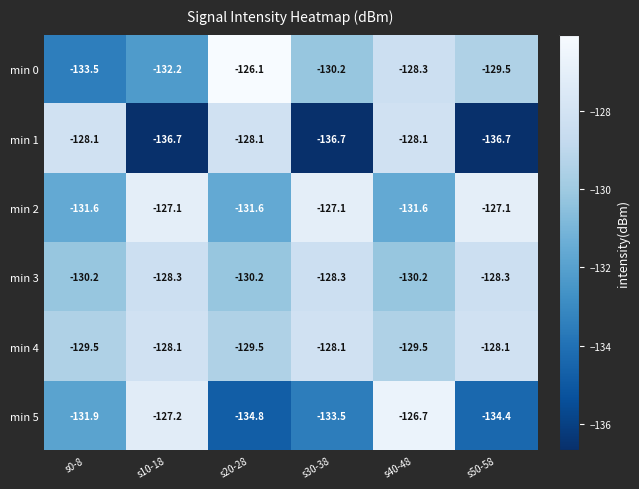

What is the difference between the maximum and minimum values in the min 2 series?

4.5